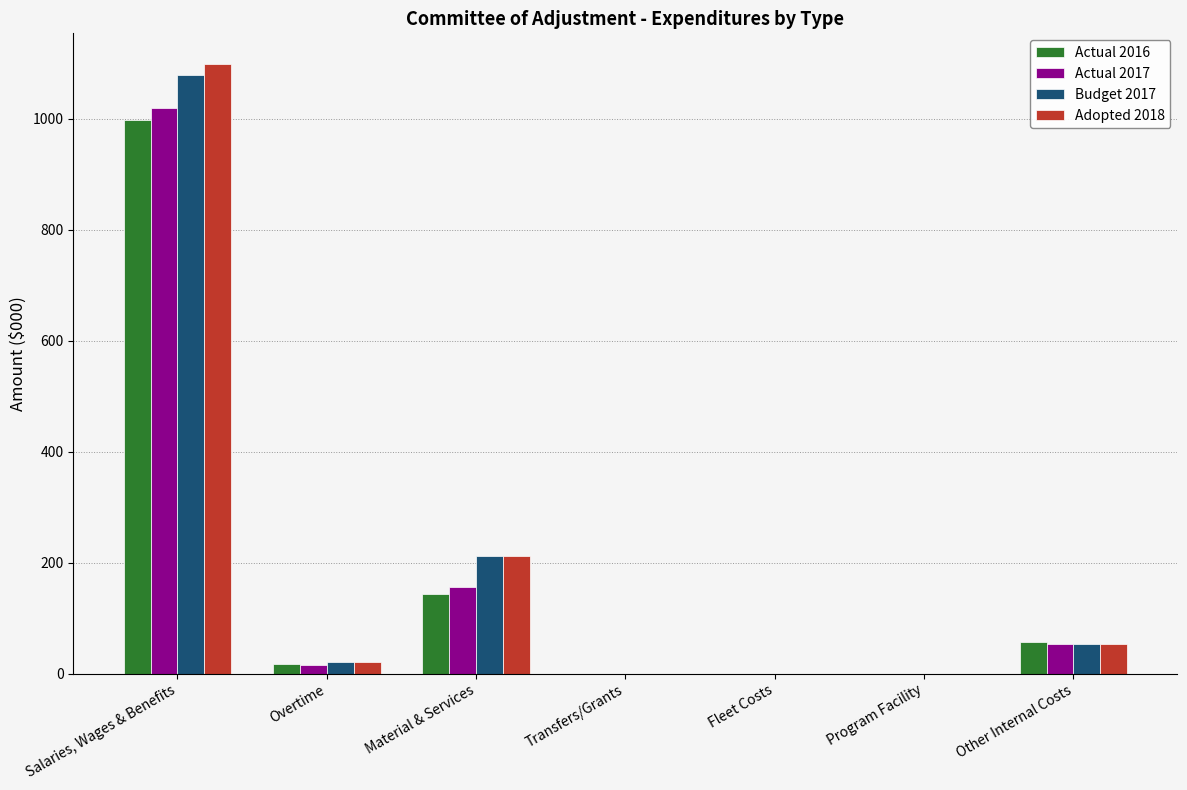

True or false: Budget 2017 has a value of 212 at Material & Services.

True